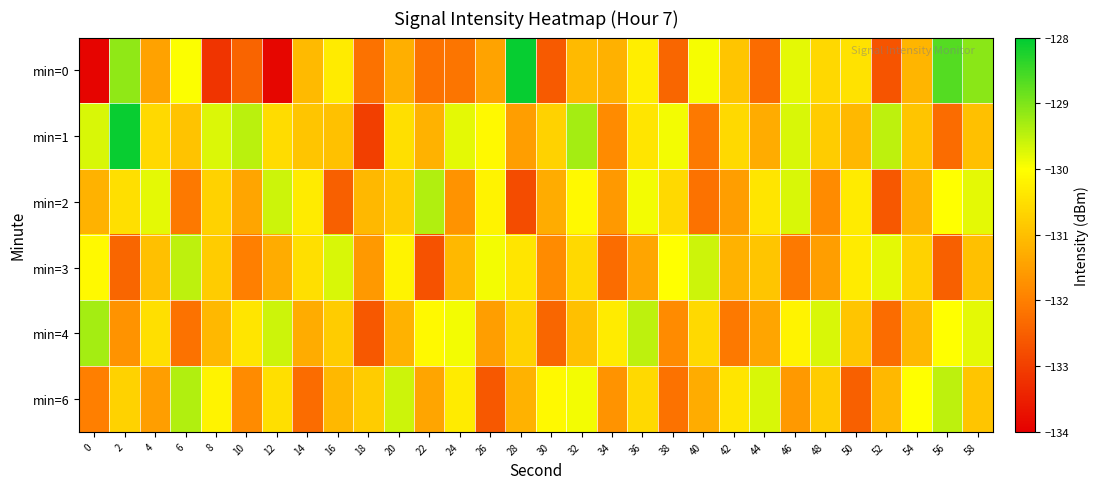

At which category is the sum across all series the highest?

58